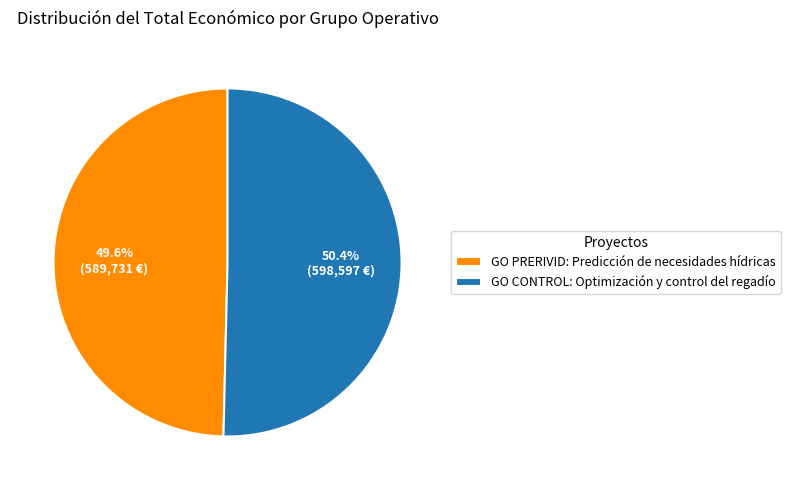

To the nearest percent, what percentage of the pie is GO PRERIVID: Predicción de necesidades hídricas?

50%